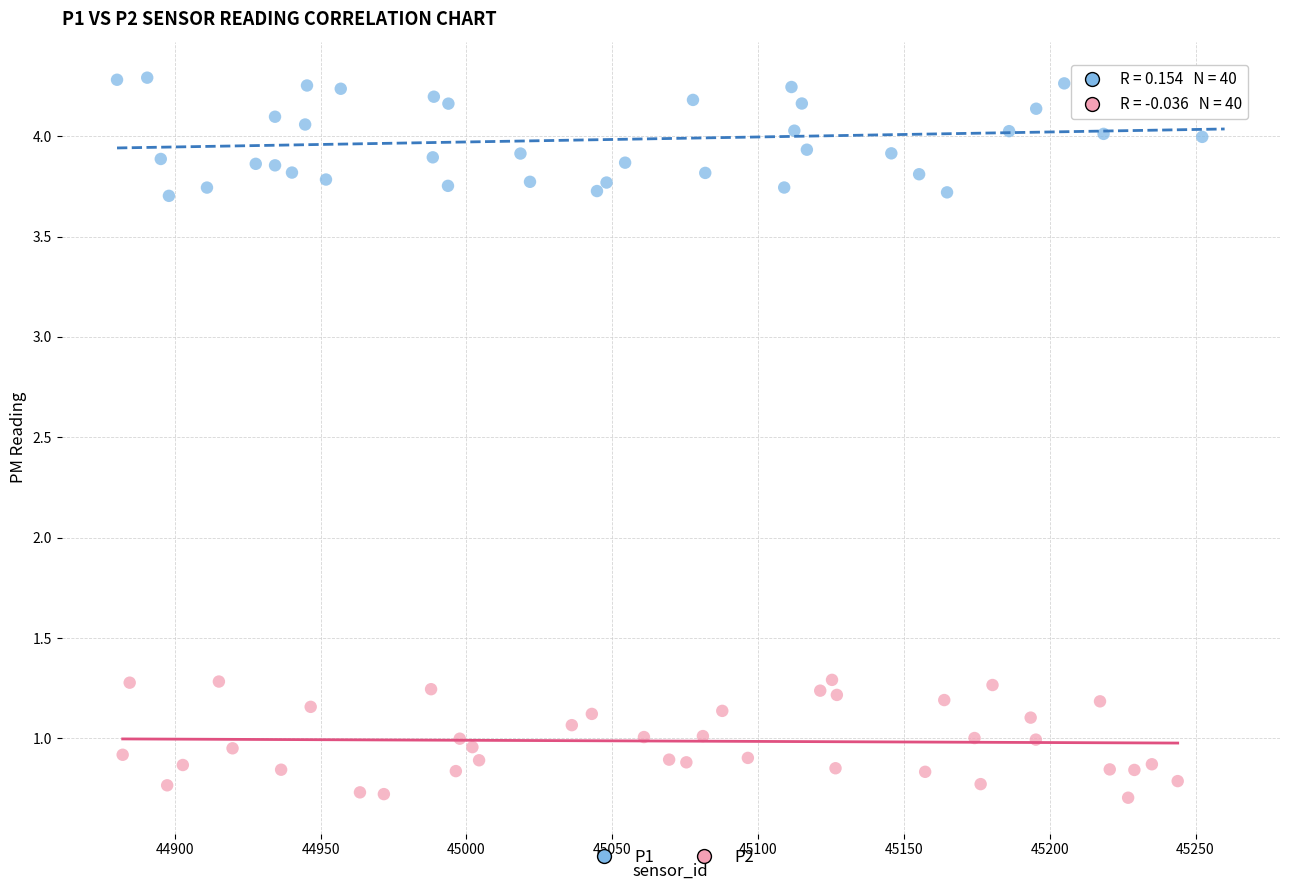

Which series contains the lowest Y value?

P2